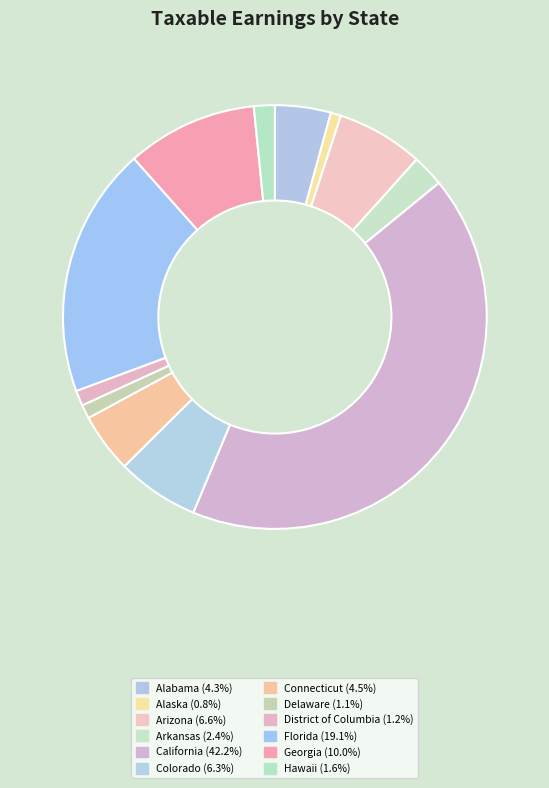

Does Connecticut represent more than half of the total?

No